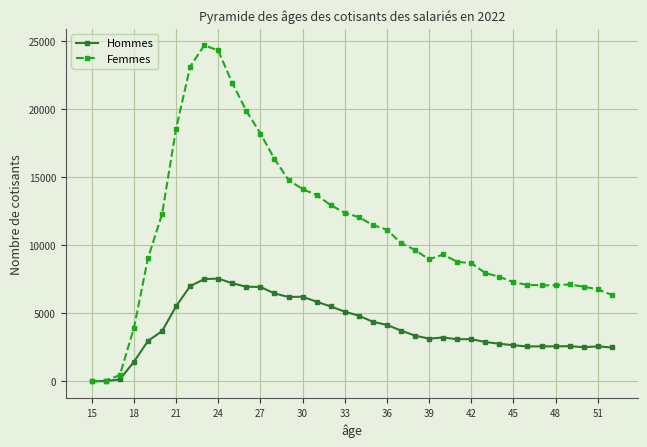

What is the sum of all Hommes values?

151631